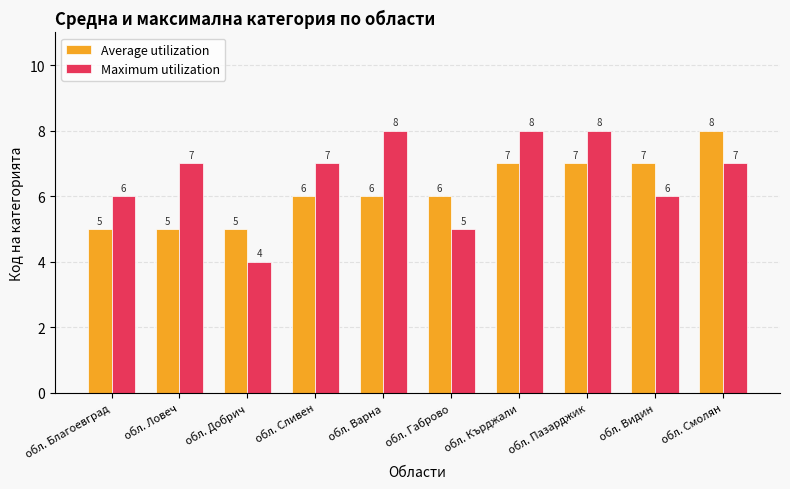

Reading left to right, list all the values displayed in this chart.

Average utilization: обл. Благоевград=5	обл. Ловеч=5	обл. Добрич=5	обл. Сливен=6	обл. Варна=6	обл. Габрово=6	обл. Кърджали=7	обл. Пазарджик=7	обл. Видин=7	обл. Смолян=8
Maximum utilization: обл. Благоевград=6	обл. Ловеч=7	обл. Добрич=4	обл. Сливен=7	обл. Варна=8	обл. Габрово=5	обл. Кърджали=8	обл. Пазарджик=8	обл. Видин=6	обл. Смолян=7